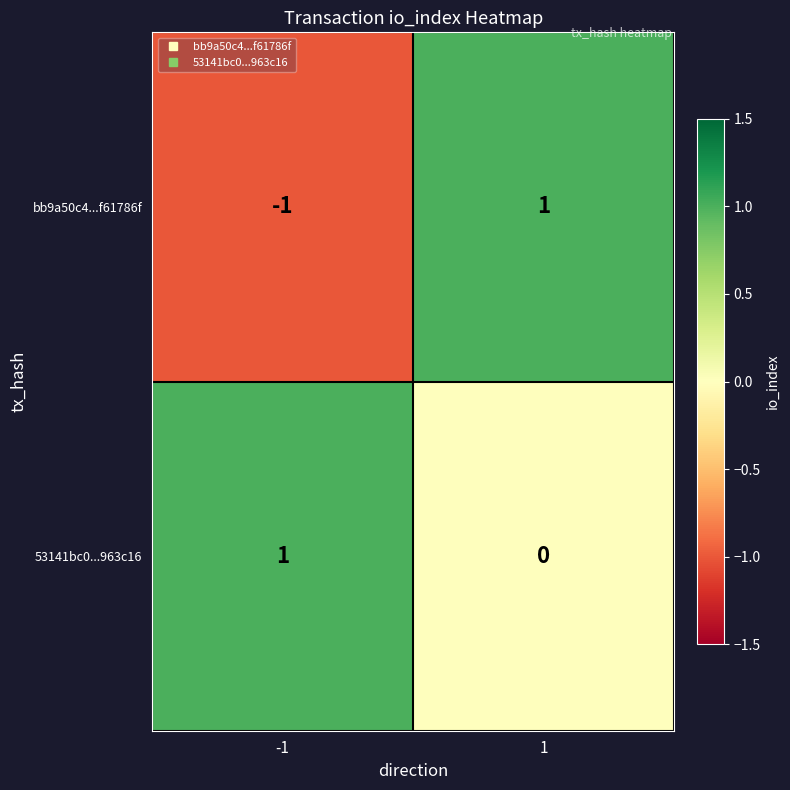

Rank the series by their average value, from lowest to highest.

bb9a50c4...f61786f, 53141bc0...963c16